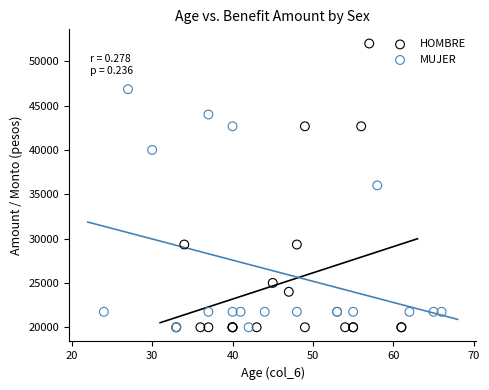

Which series has the widest spread of Y values?

HOMBRE